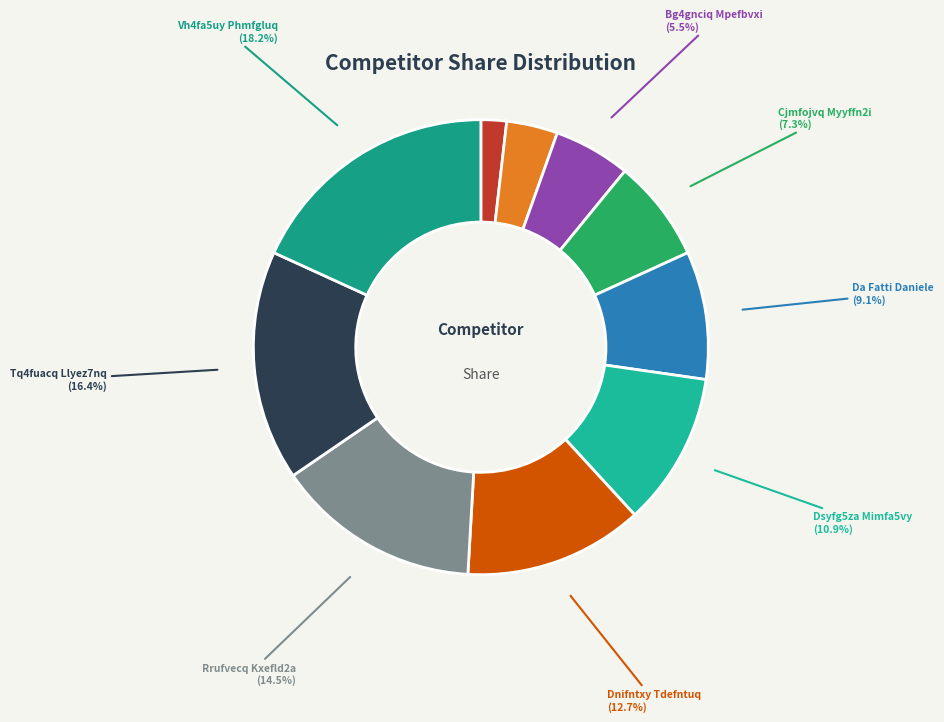

What is the smallest slice in the pie chart?

Bwmfityi Aiefxx5q